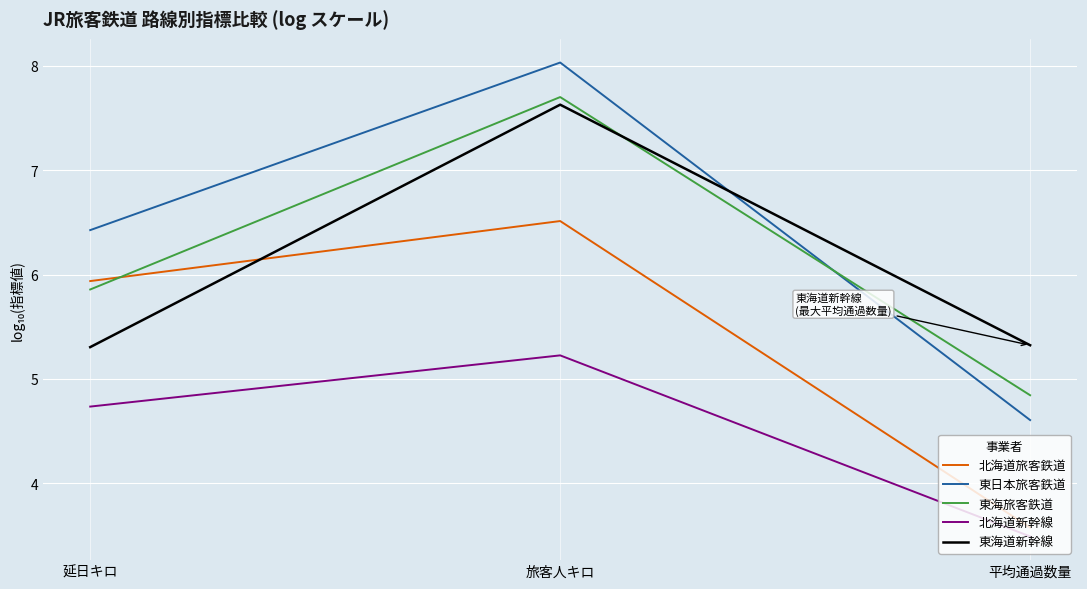

What is the total value across all series at 延日キロ?

28.3